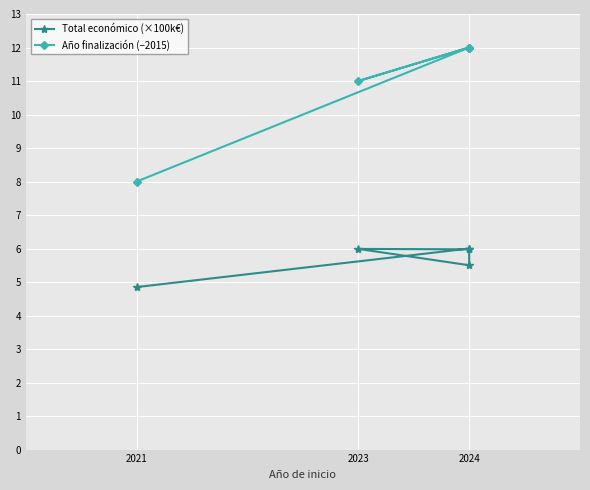

Reading left to right, extract all data points from this chart.

Total económico (×100k€): 6.0	6.0	5.5	6.0	4.9
Año finalización (−2015): 12.0	11.0	12.0	12.0	8.0